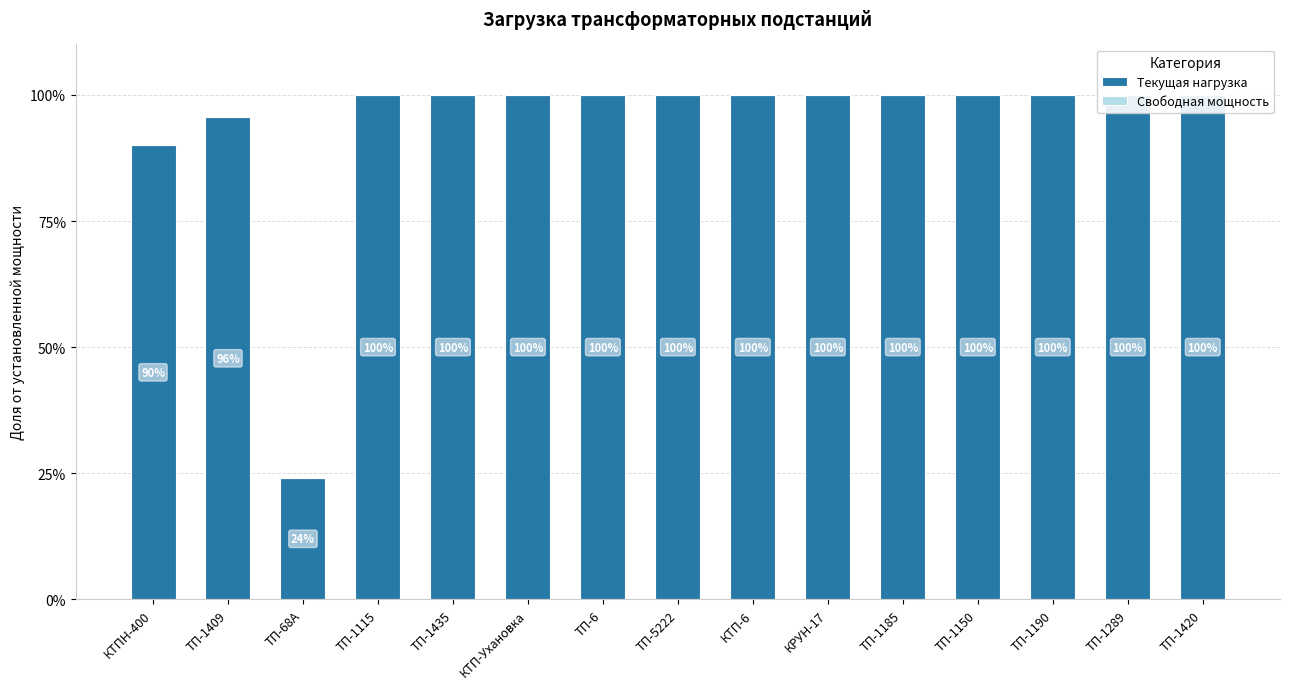

Is the value of Текущая нагрузка at ТП-1435 greater than the value of Свободная мощность at КТП-Ухановка?

Yes